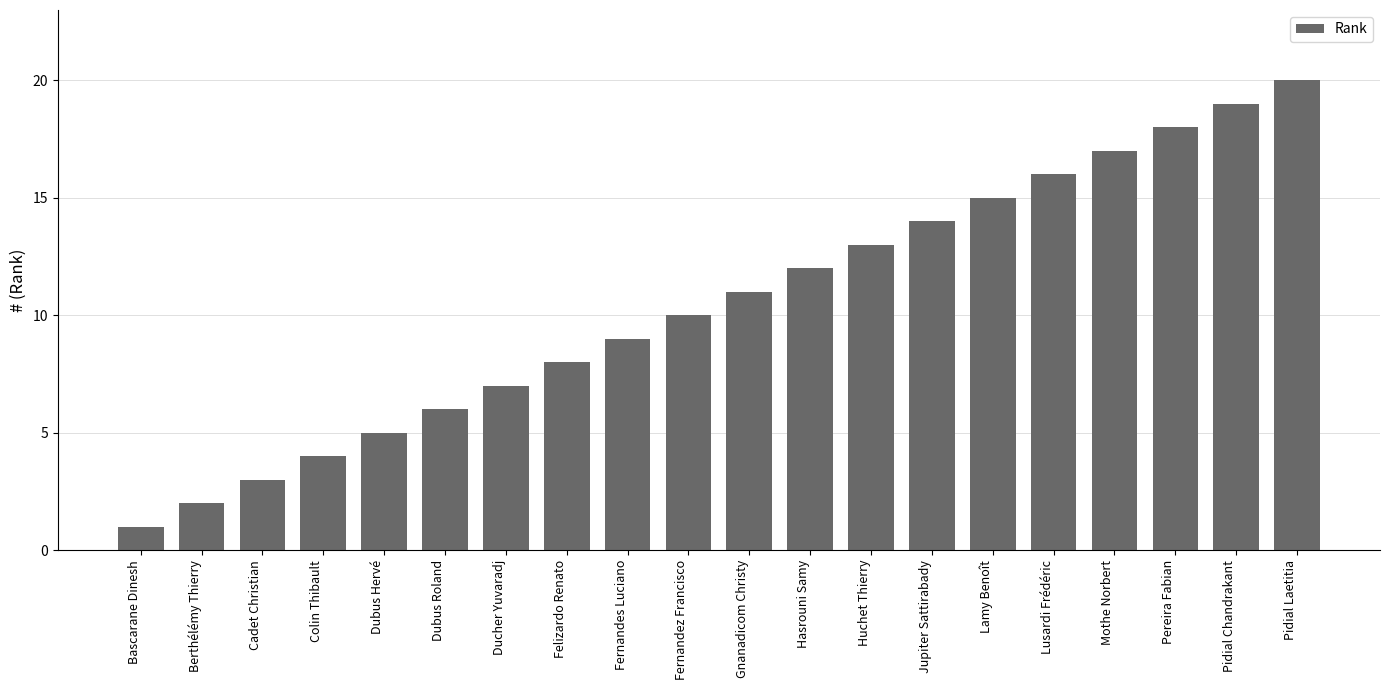

Rank the categories by value from highest to lowest.

Pidial Laetitia, Pidial Chandrakant, Pereira Fabian, Mothe Norbert, Lusardi Frédéric, Lamy Benoît, Jupiter Sattirabady, Huchet Thierry, Hasrouni Samy, Gnanadicom Christy, Fernandez Francisco, Fernandes Luciano, Felizardo Renato, Ducher Yuvaradj, Dubus Roland, Dubus Hervé, Colin Thibault, Cadet Christian, Berthélémy Thierry, Bascarane Dinesh